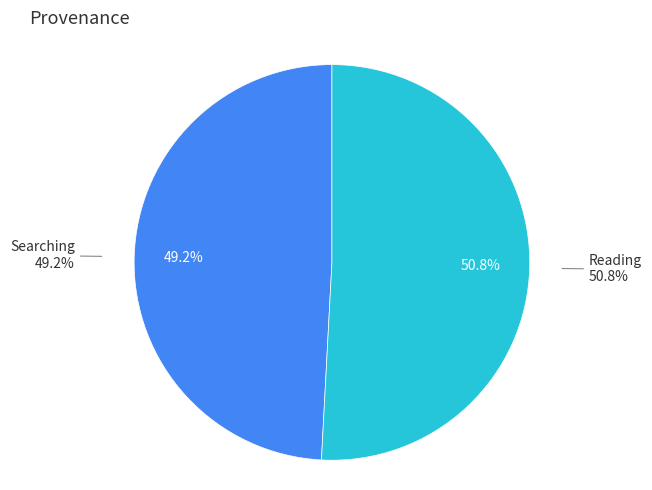

Which category has the biggest portion of the pie?

Reading